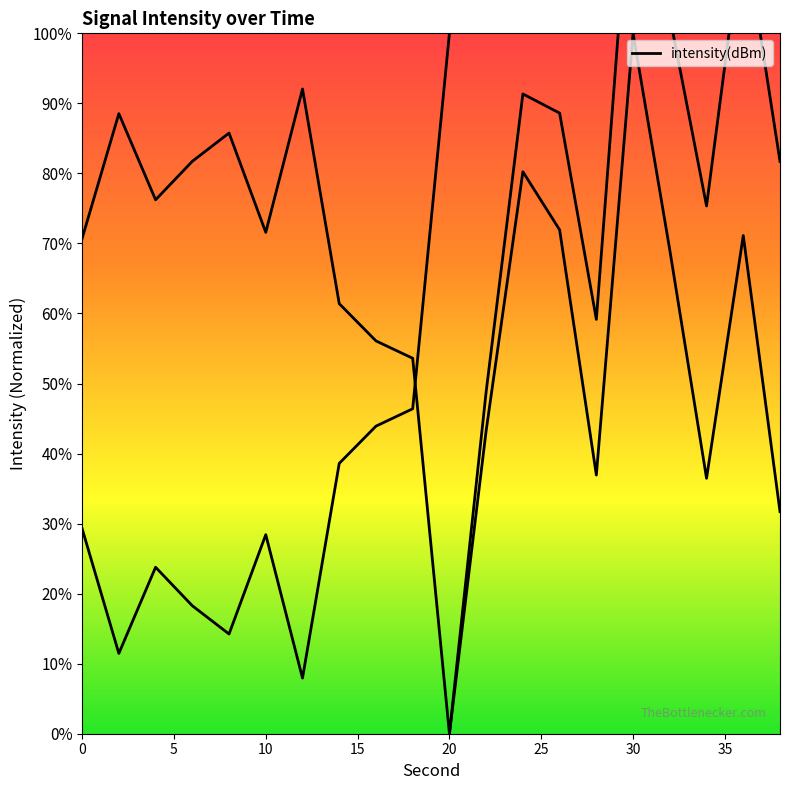

Count the number of values greater than 71.

10